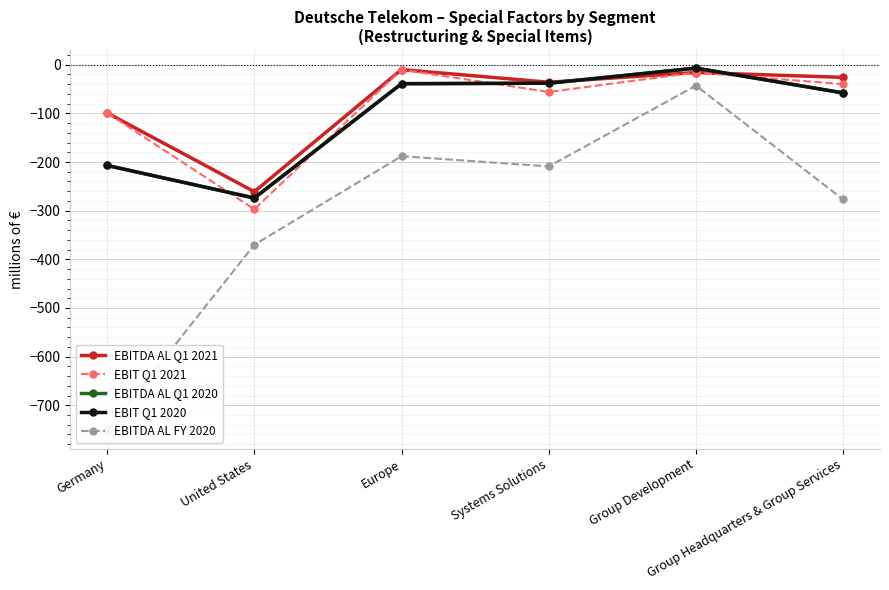

True or false: EBITDA AL FY 2020 and EBIT Q1 2020 cross at least once.

False